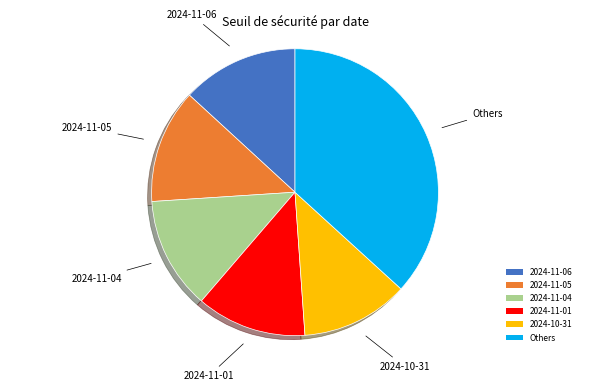

What is the ratio of the value at 2024-11-04 to the value at 2024-11-05?

1.0